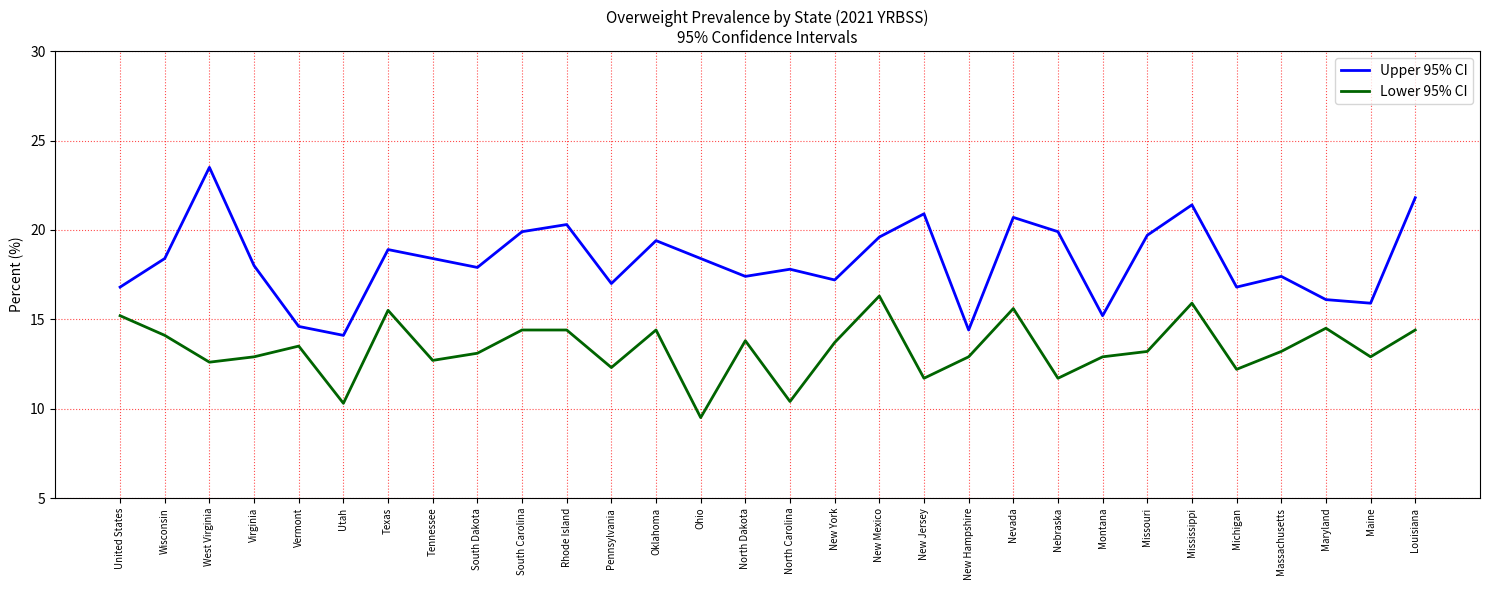

Which series has the widest spread of values?

Upper 95% CI